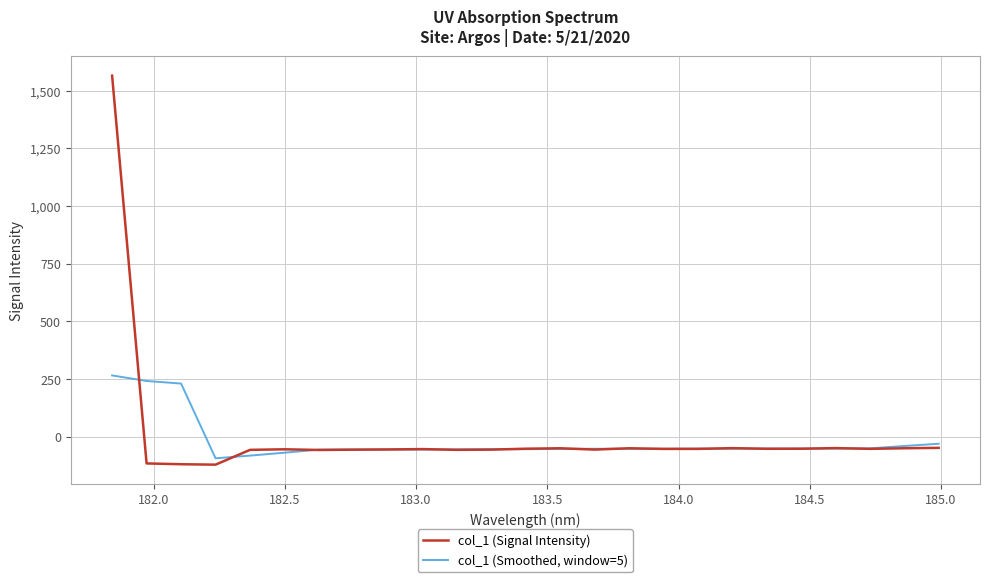

Is this an area chart (filled region under the line)?

No